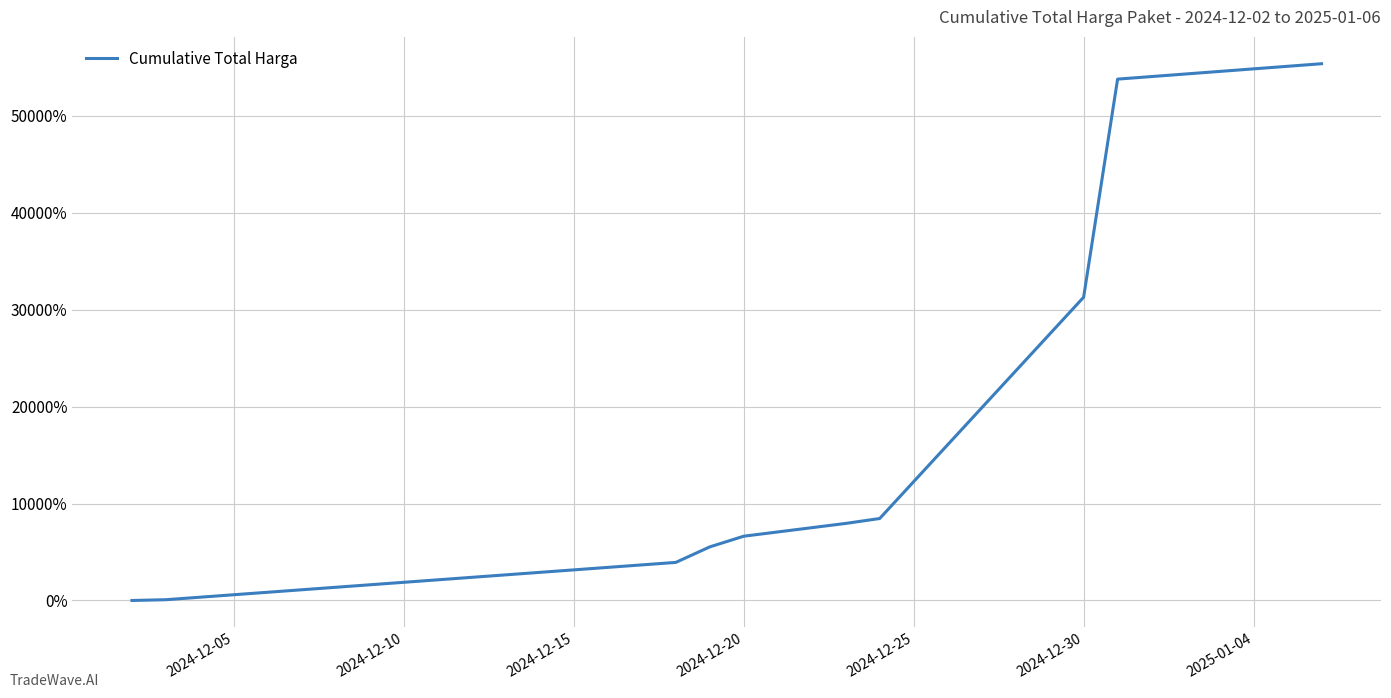

What is the maximum value shown in the chart?

55392.1